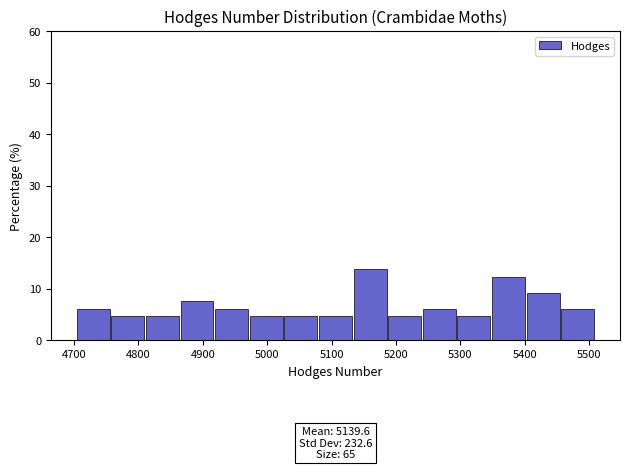

Over which range of the x-axis is the bar tallest?

5130 to 5190